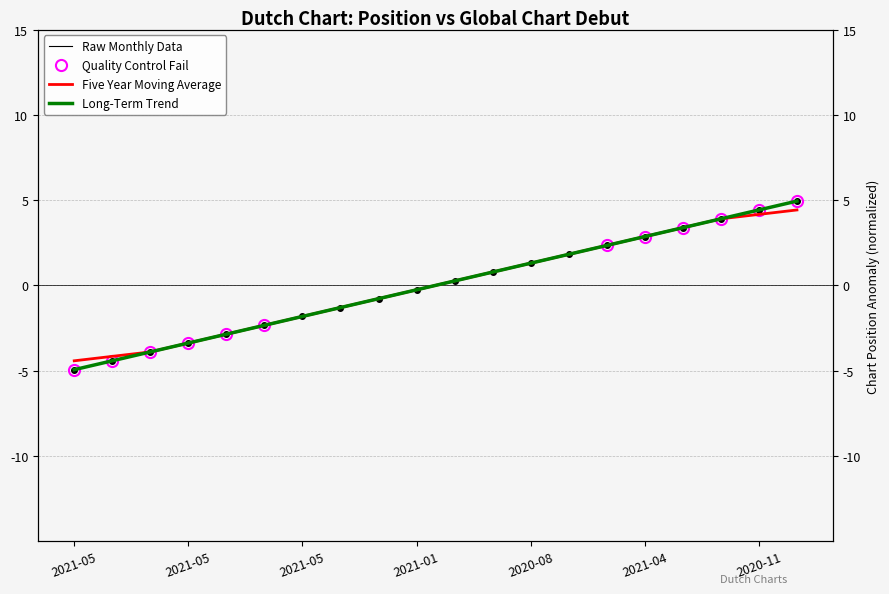

How many positive values does the Raw Monthly Data series have?

10